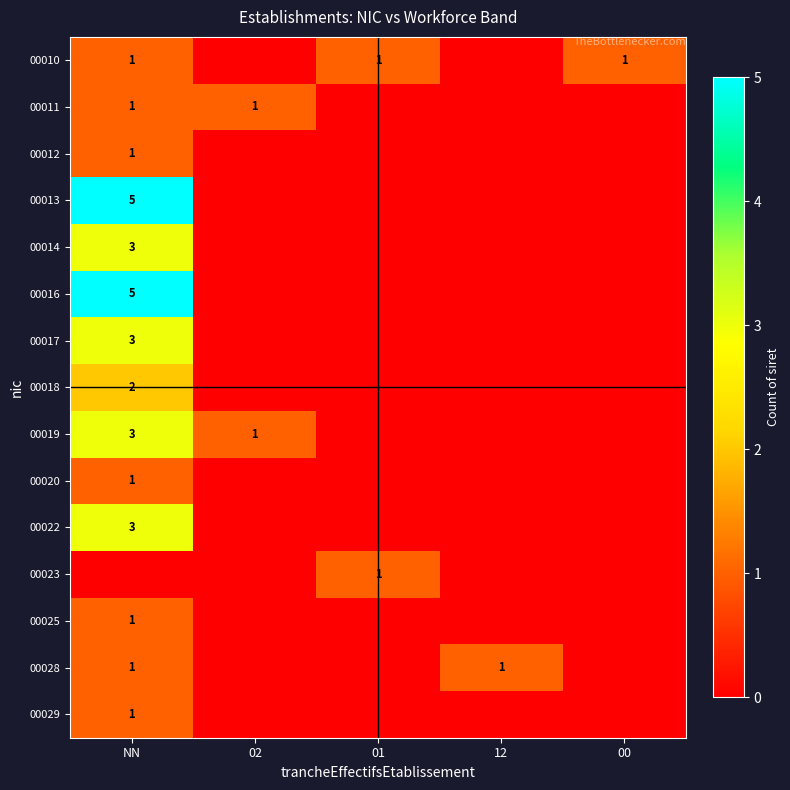

Is it true that 00023 equals 0 at 01?

False